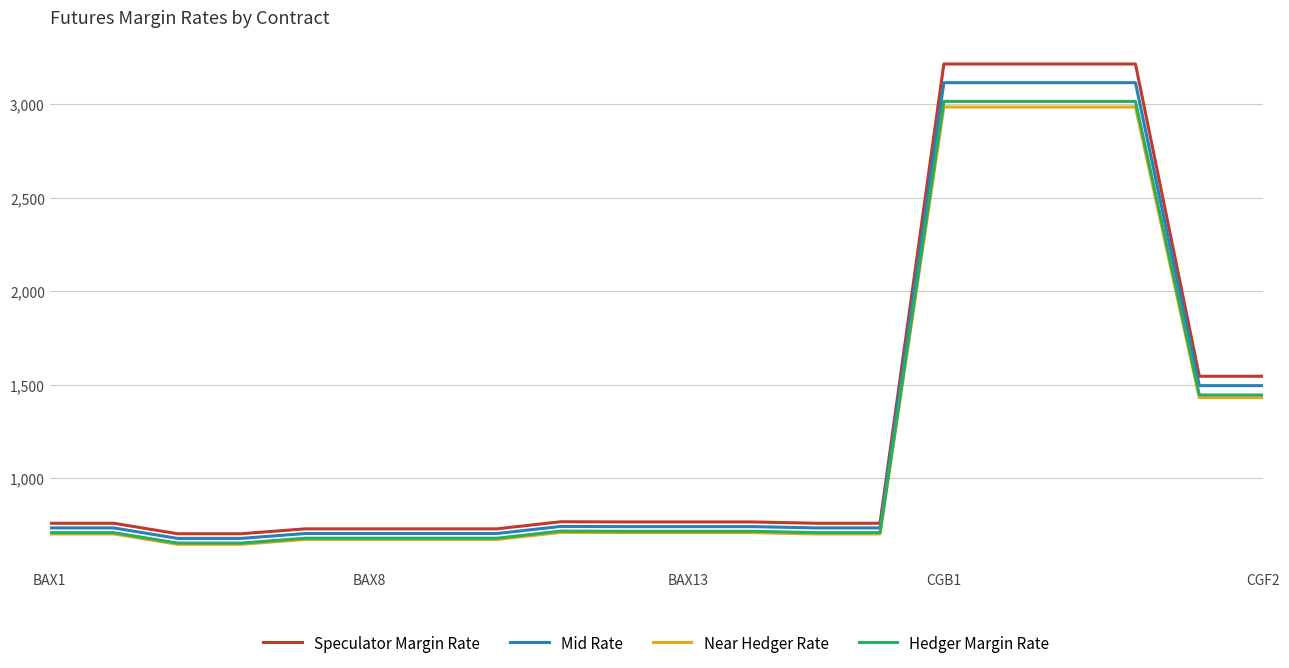

How many values in the Near Hedger Rate series are below 708?

10